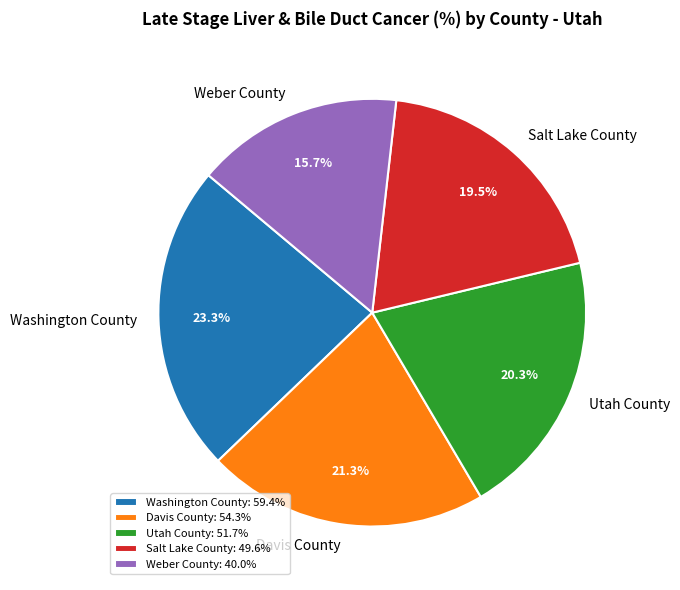

Is there any slice that represents more than half of the pie?

No